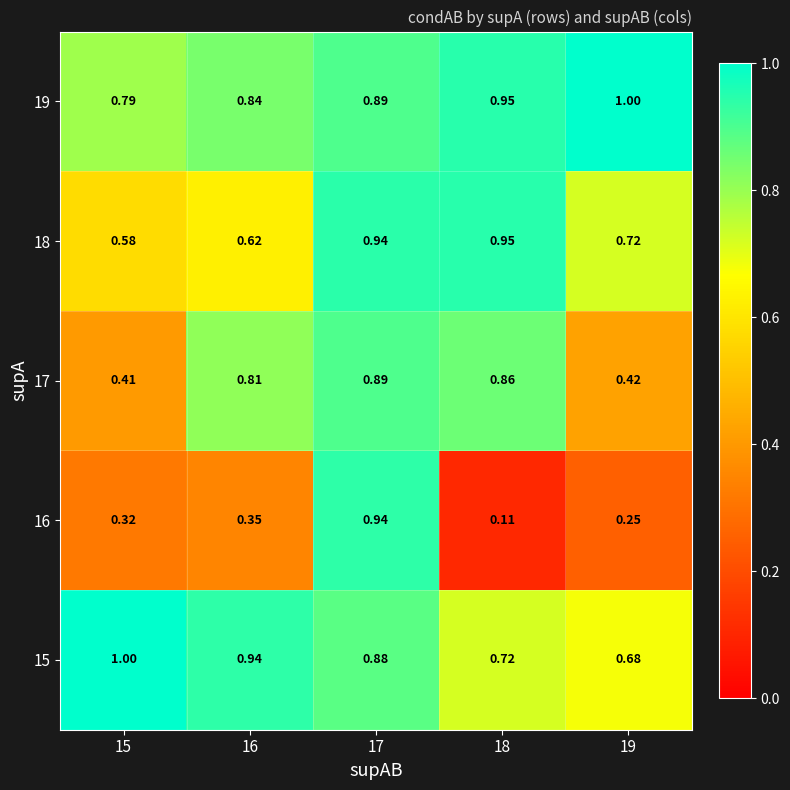

Is the value of 15 at 19 greater than the value of 18 at 18?

No